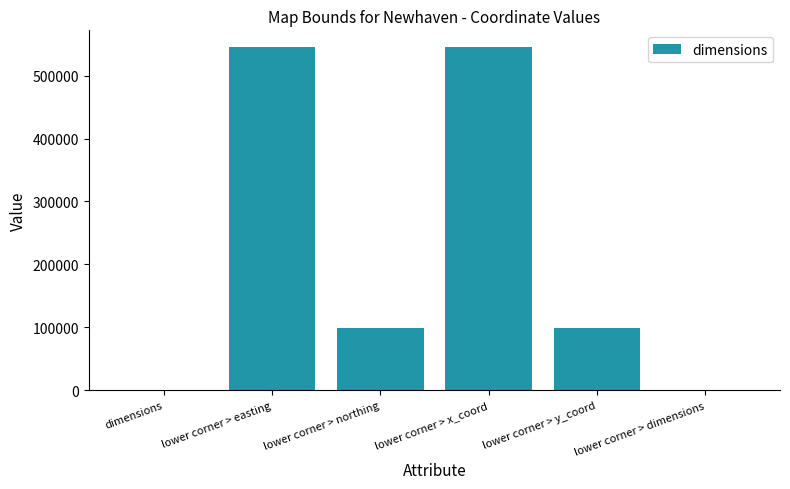

Where does the data first go above 99530?

lower corner > easting